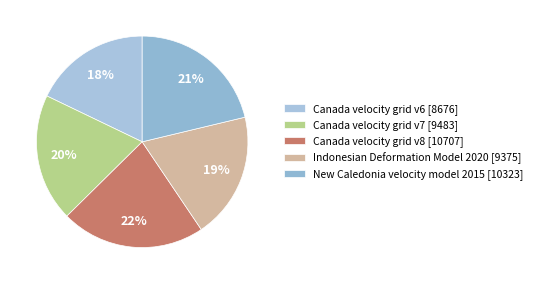

Which category has the biggest portion of the pie?

Canada velocity grid v8